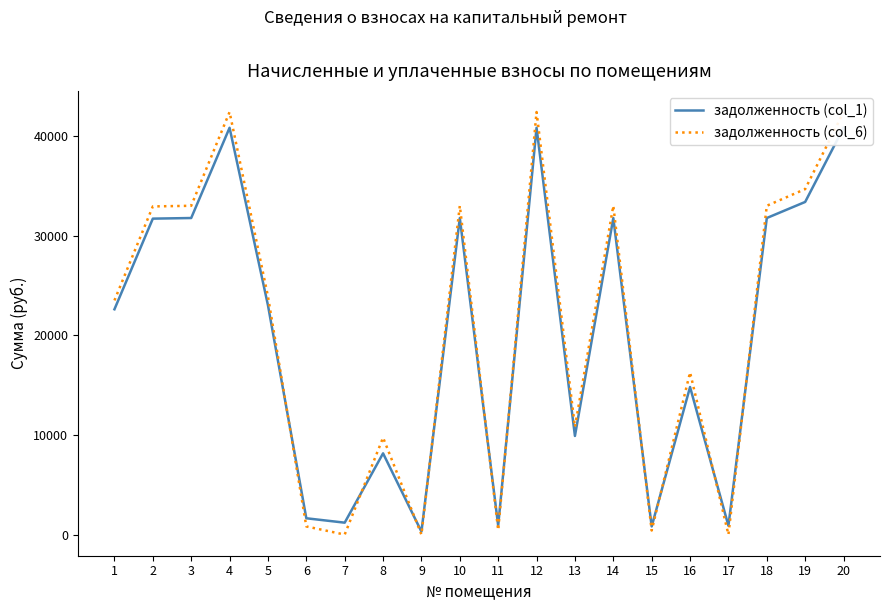

What is the minimum value shown in the chart?

0.1